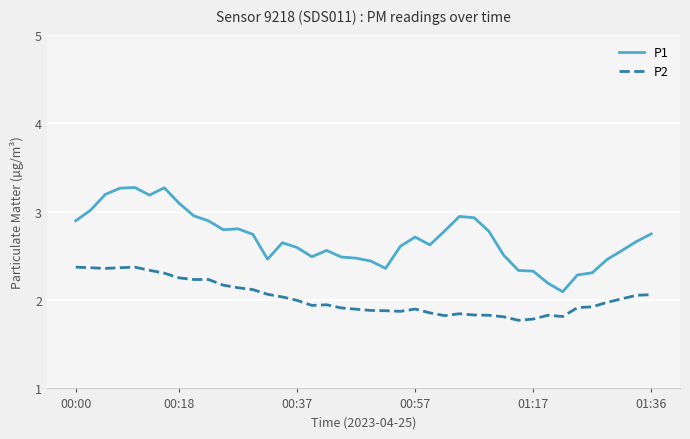

True or false: P2 has more than 1 points higher than both neighbors.

True